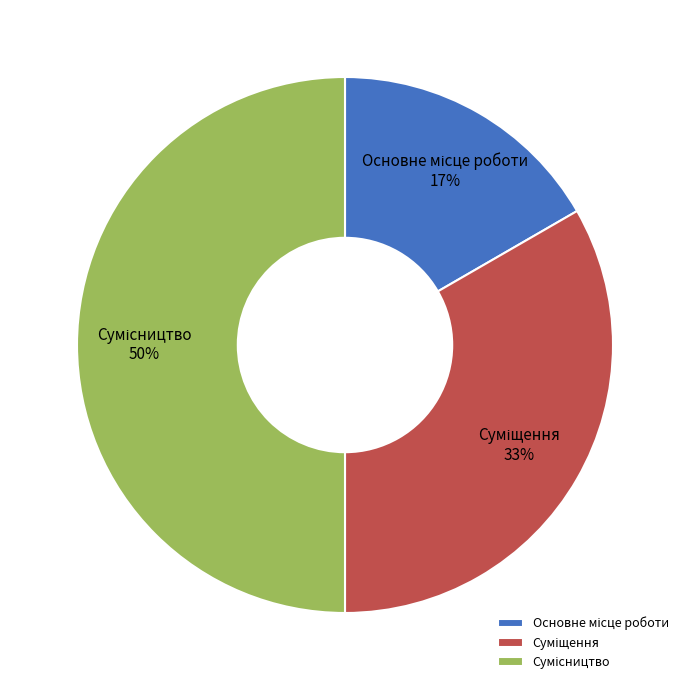

To the nearest percent, what is the difference between the largest and smallest slice percentages?

33%